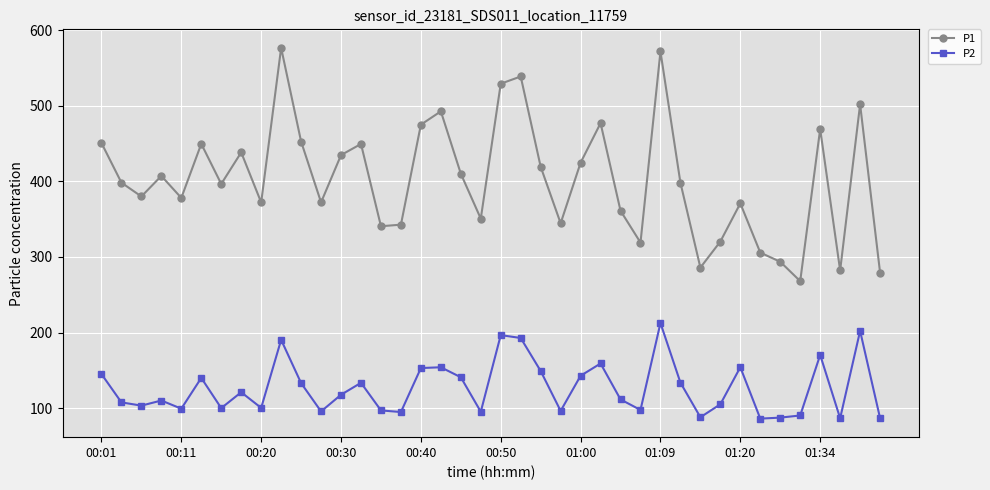

At how many categories does at least one series exceed 462?

9